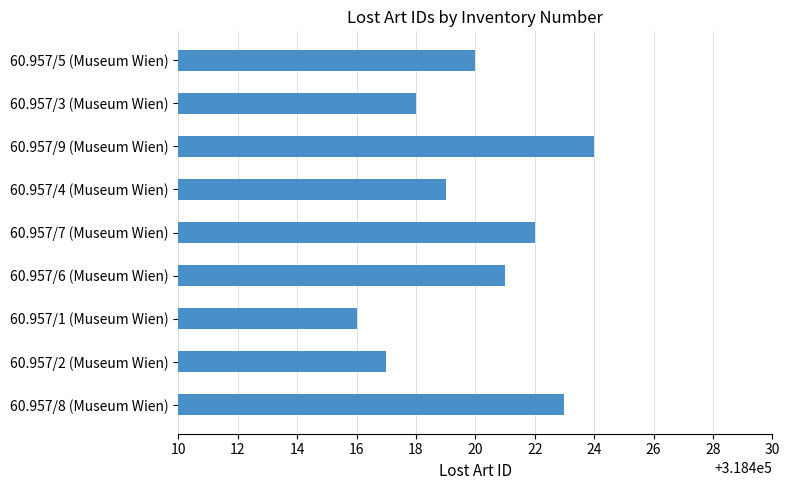

Reading bottom to top, list all the values displayed in this chart.

60.957/8 (Museum Wien)=318423	60.957/2 (Museum Wien)=318417	60.957/1 (Museum Wien)=318416	60.957/6 (Museum Wien)=318421	60.957/7 (Museum Wien)=318422	60.957/4 (Museum Wien)=318419	60.957/9 (Museum Wien)=318424	60.957/3 (Museum Wien)=318418	60.957/5 (Museum Wien)=318420